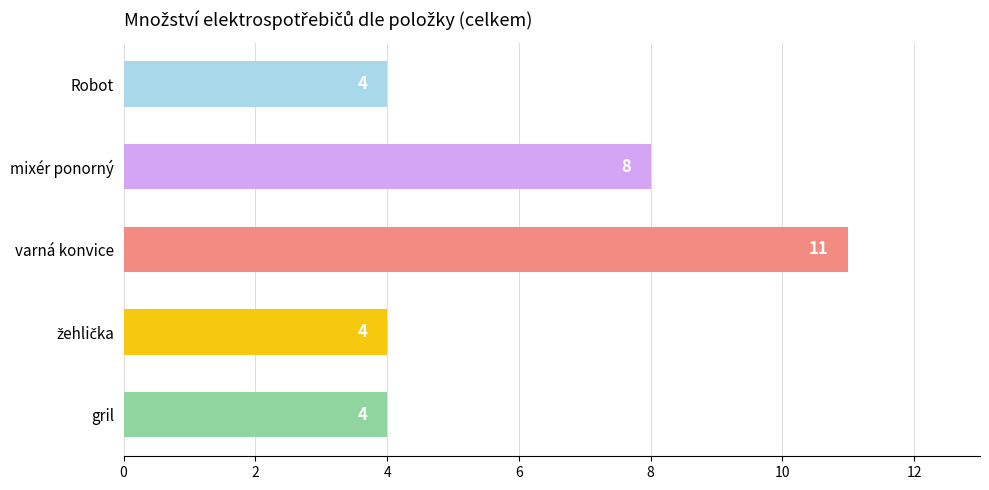

The chart shows a value of 2 at gril. True or false?

False